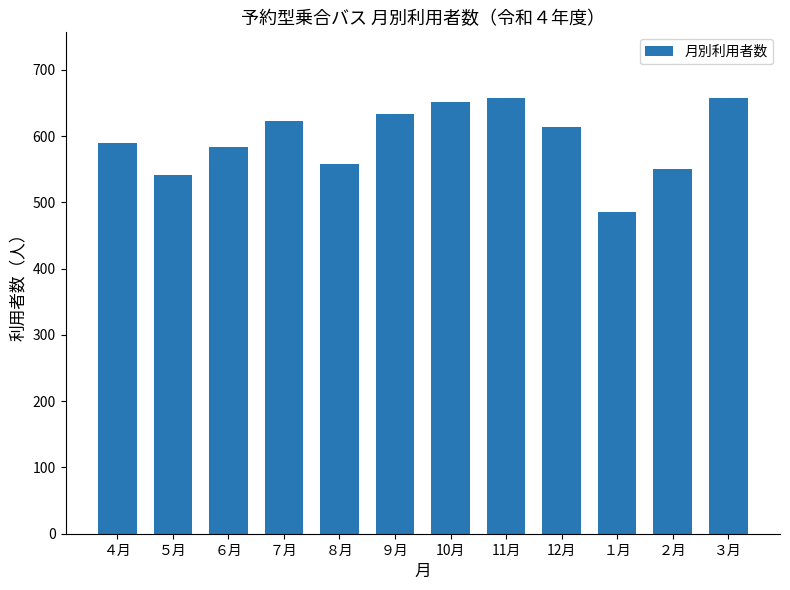

Read the value at 10月, to the nearest 50.

650